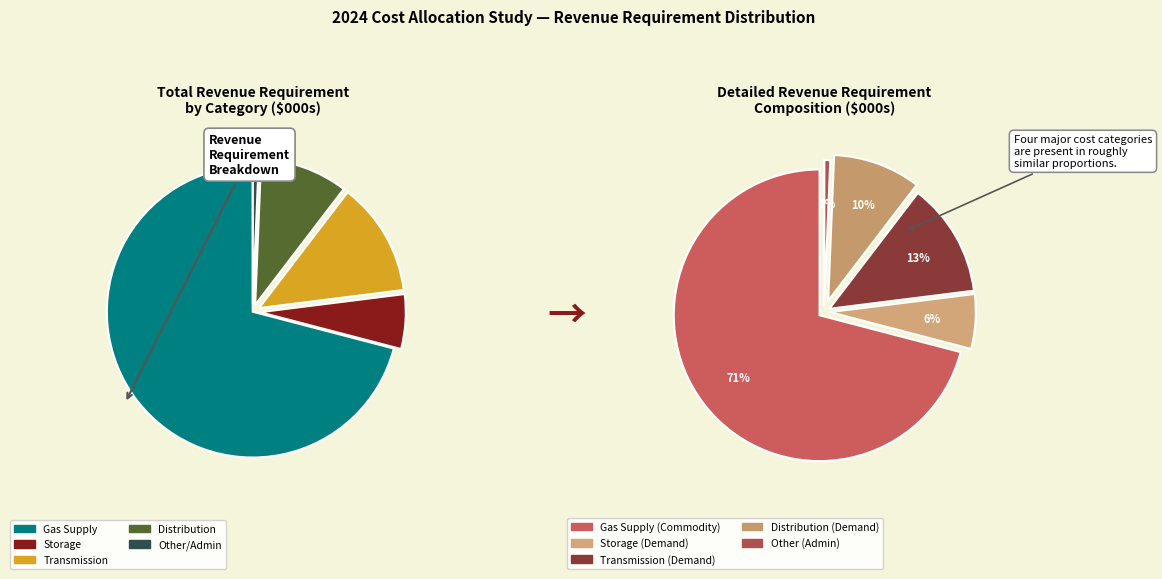

To the nearest percent, what is the difference between the largest and smallest slice percentages?

70%